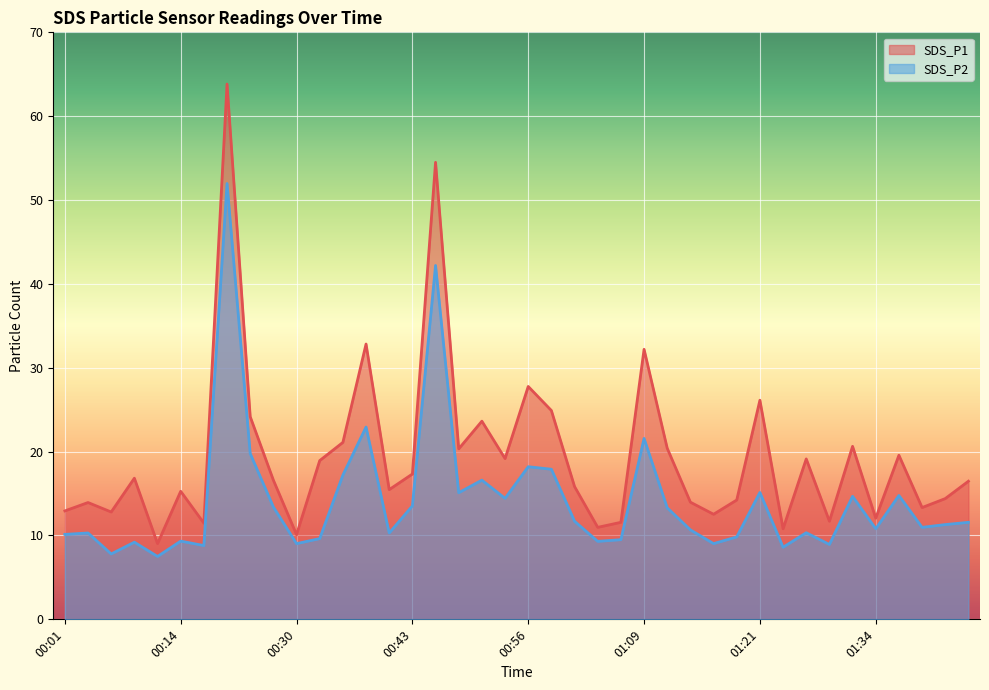

The value of SDS_P2 at 00:35 is 24.2. True or false?

False